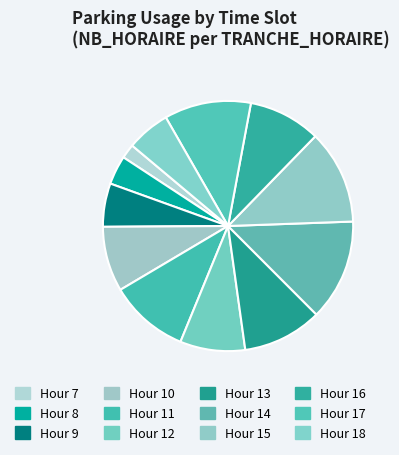

What is the smallest slice in the pie chart?

7